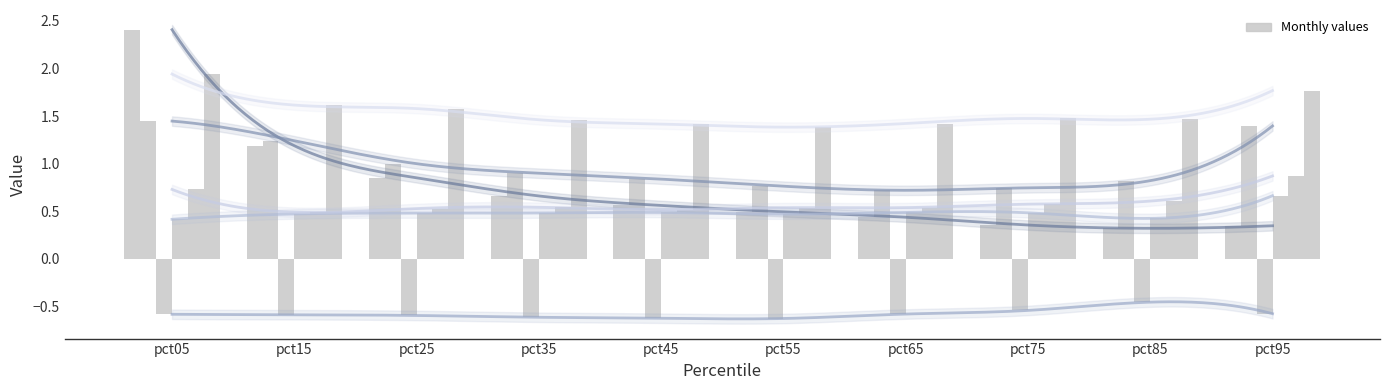

The Feb series shows 0.3 at pct25. True or false?

False